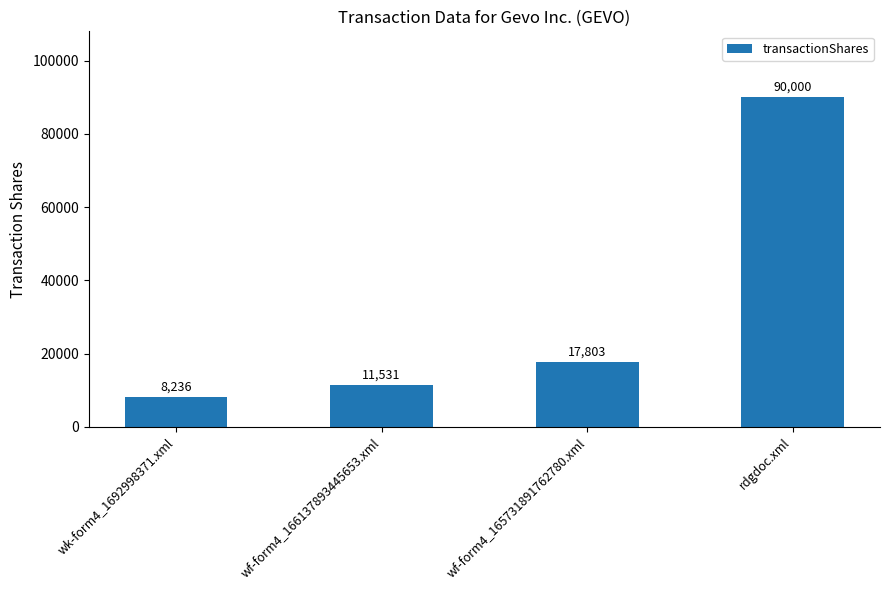

What position from the right is wf-form4_165731891762780.xml?

2